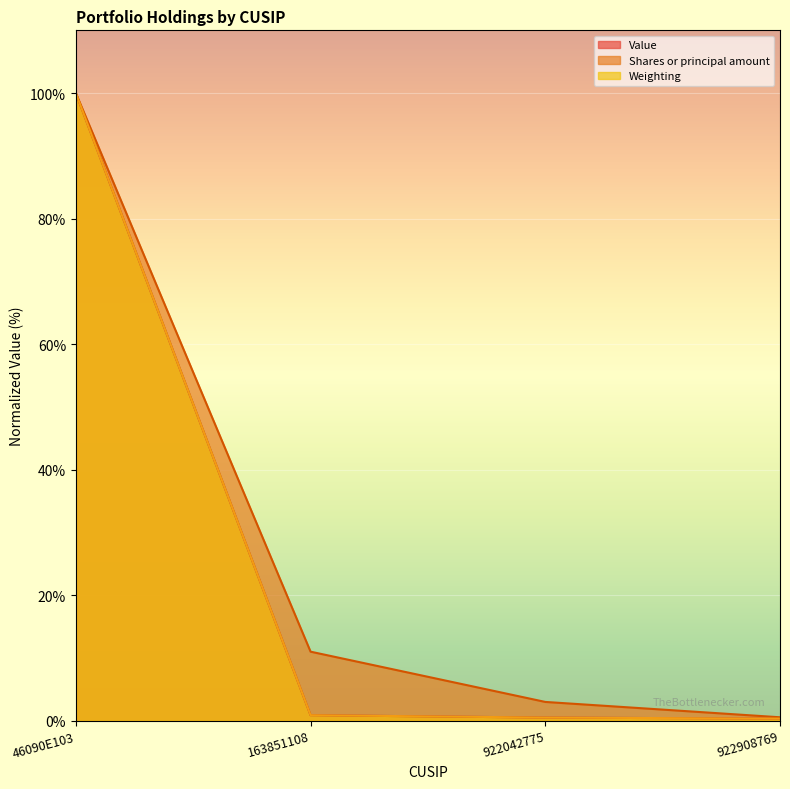

What is the average value of the Weighting series?

25.4